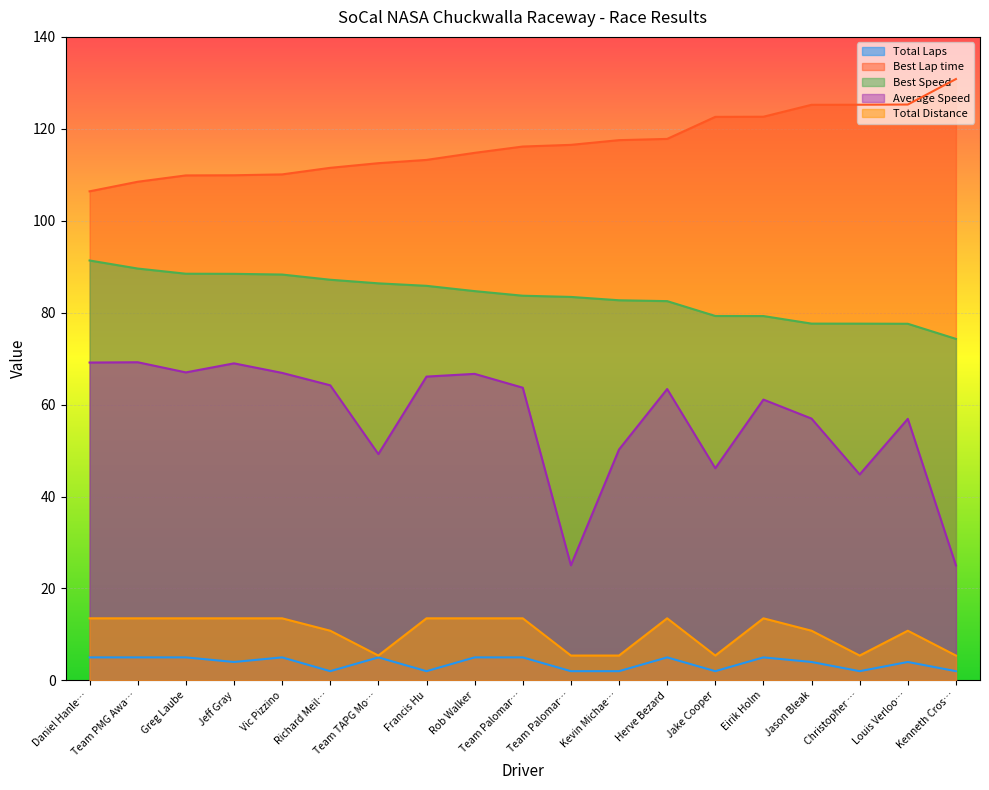

How many lines are shown in the chart?

5